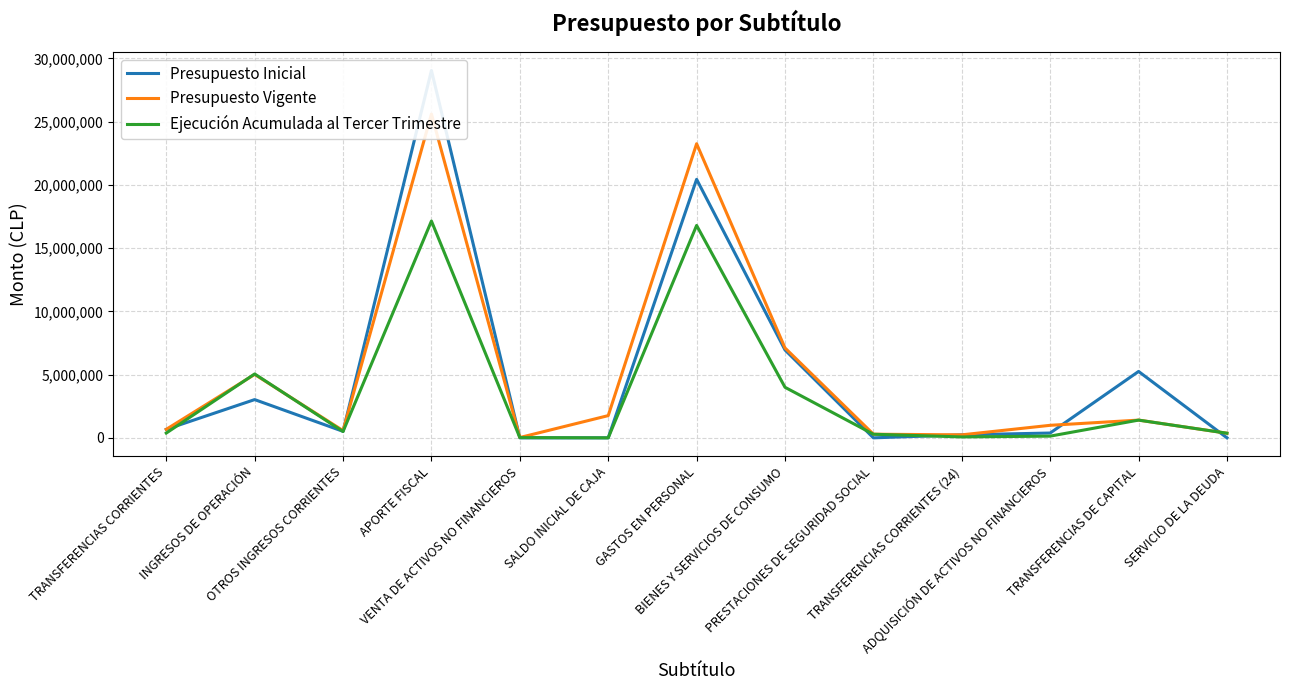

What is the approximate value of Presupuesto Inicial at BIENES Y SERVICIOS DE CONSUMO, to the nearest 50?

6948900